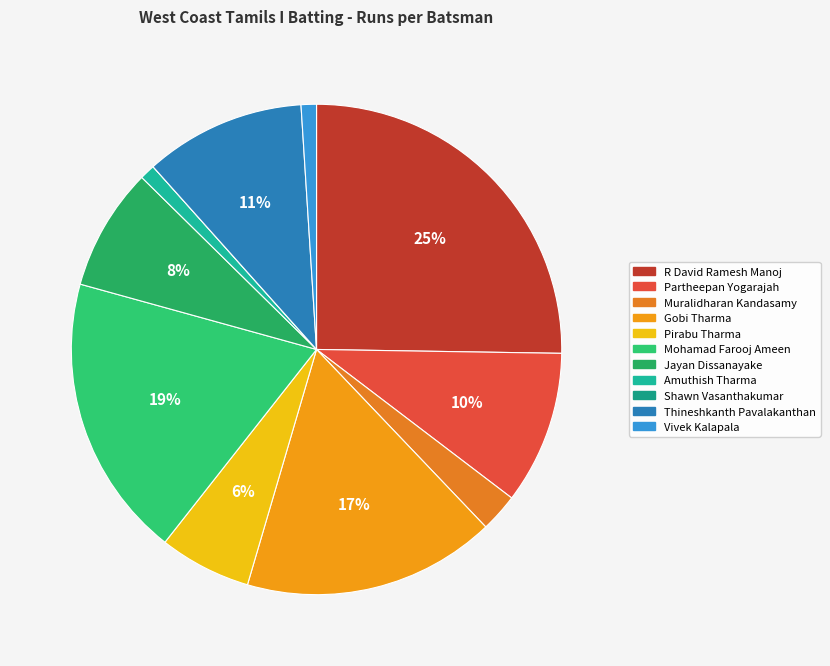

What portion of the pie excludes Amuthish Tharma?

99.0%